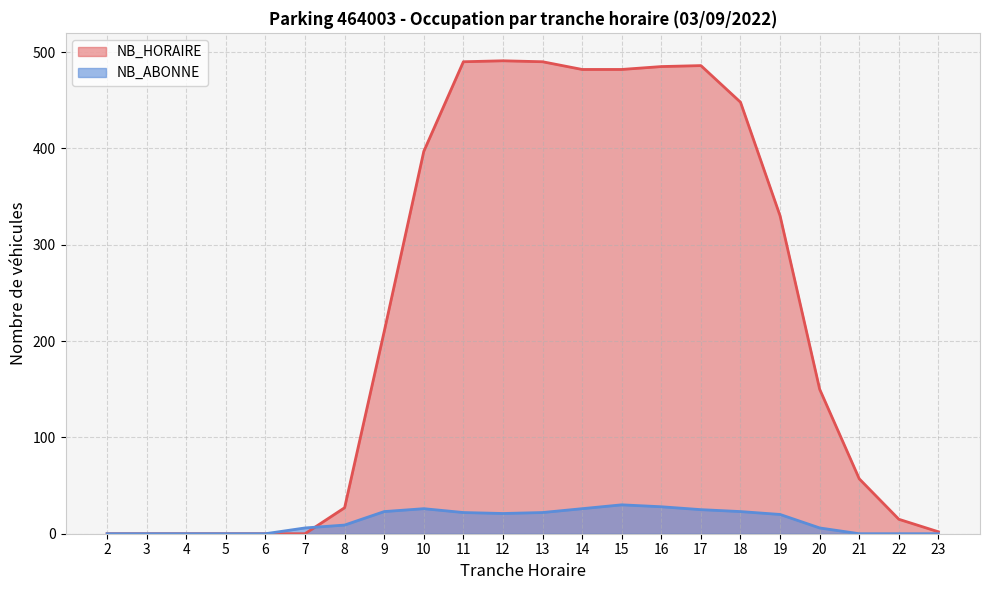

Reading left to right, what are all the values shown in this chart?

NB_HORAIRE: 2=0	3=0	4=0	5=0	6=0	7=0	8=27	9=210	10=397	11=490	12=491	13=490	14=482	15=482	16=485	17=486	18=448	19=330	20=150	21=57	22=15	23=2
NB_ABONNE: 2=0	3=0	4=0	5=0	6=0	7=6	8=9	9=23	10=26	11=22	12=21	13=22	14=26	15=30	16=28	17=25	18=23	19=20	20=6	21=0	22=0	23=0